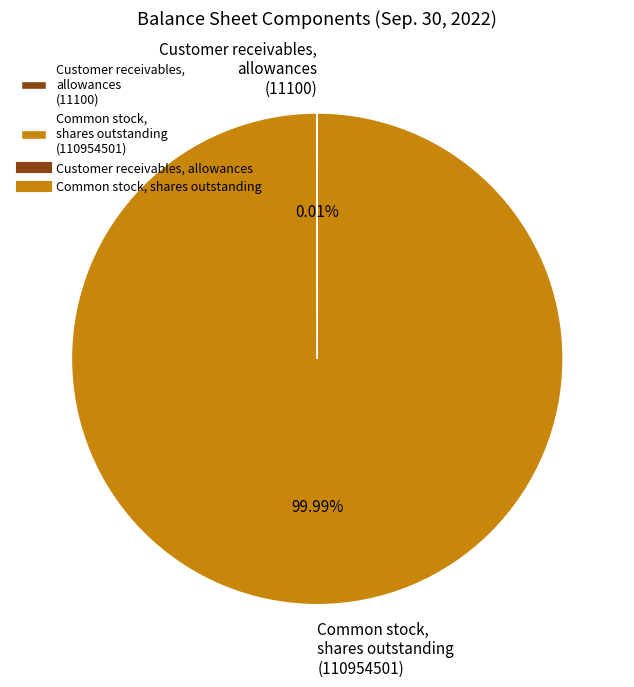

Is there a majority slice in this chart?

Yes